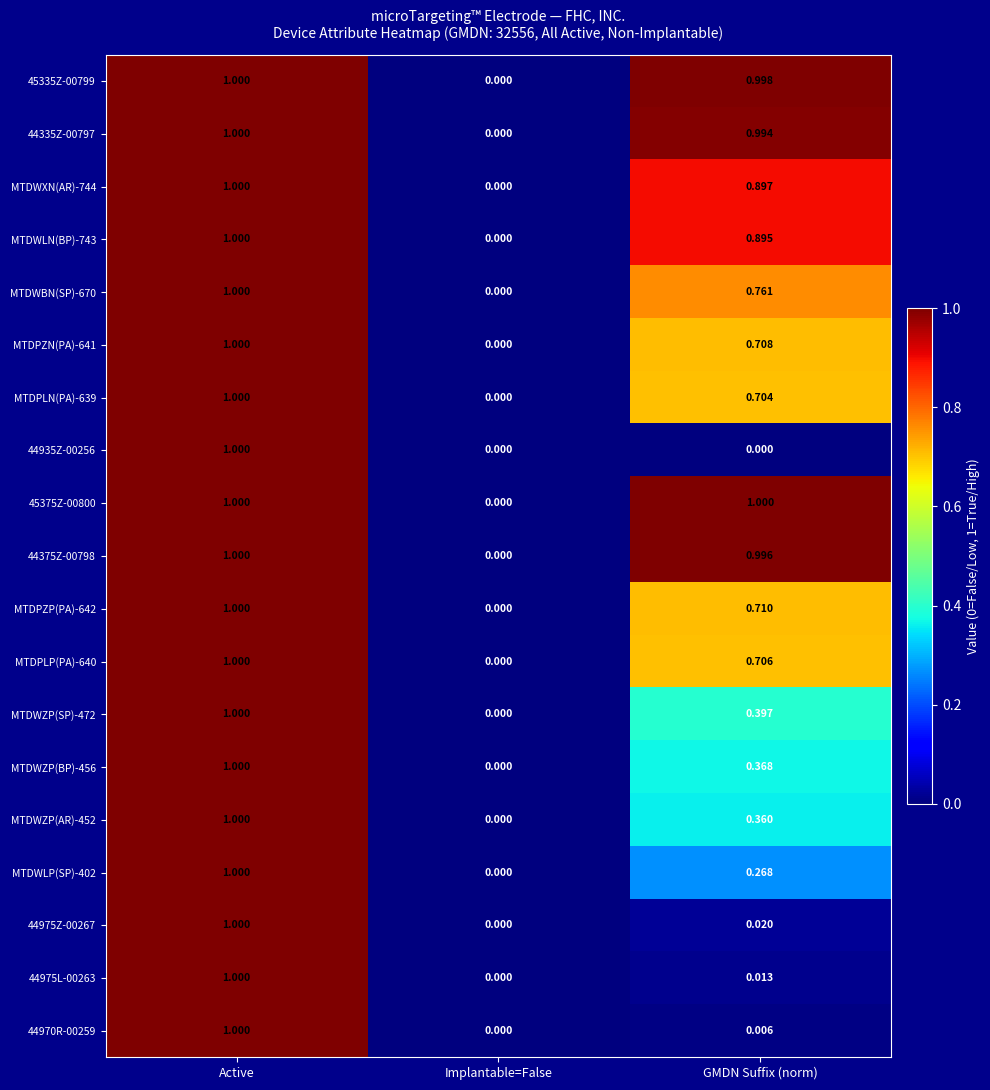

Rank the categories by MTDPLP(PA)-640 value from lowest to highest.

Implantable=False, GMDN Suffix (norm), Active